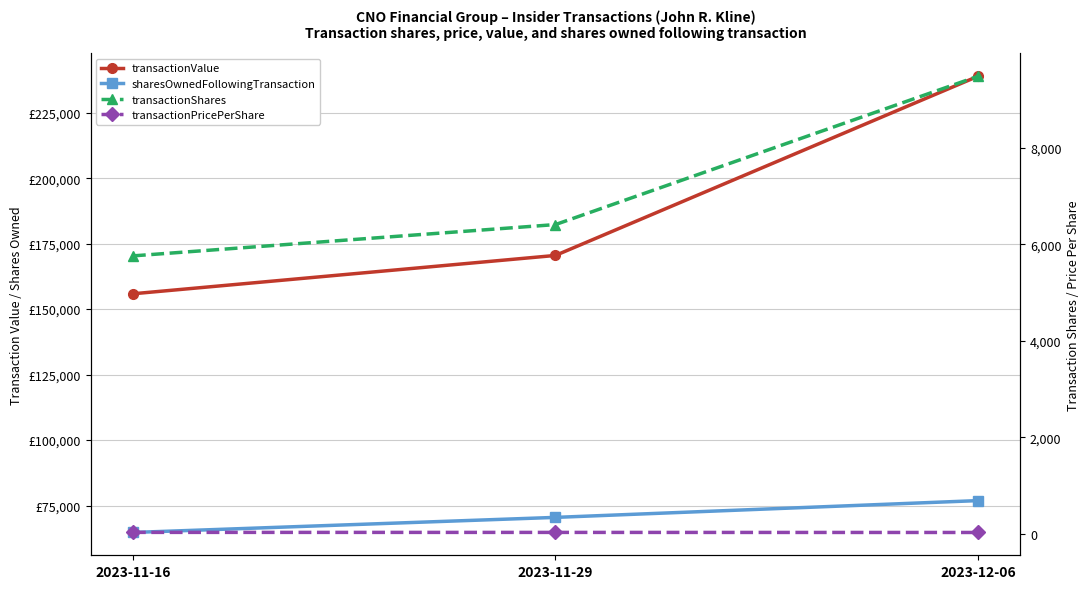

What is the label of the 2nd point from the right?

2023-11-29